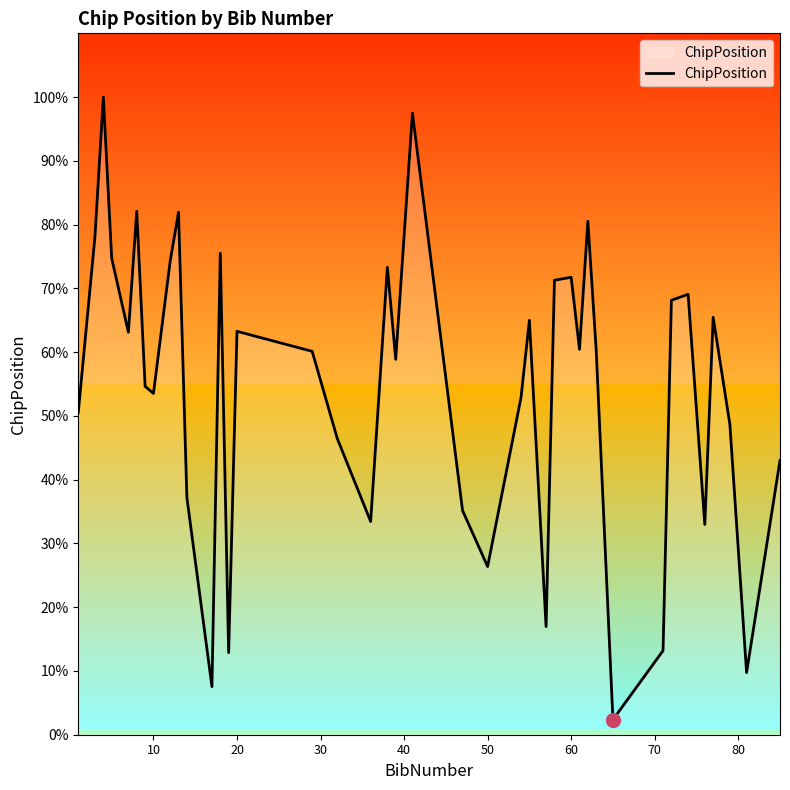

Is this an area chart (filled region under the line)?

No